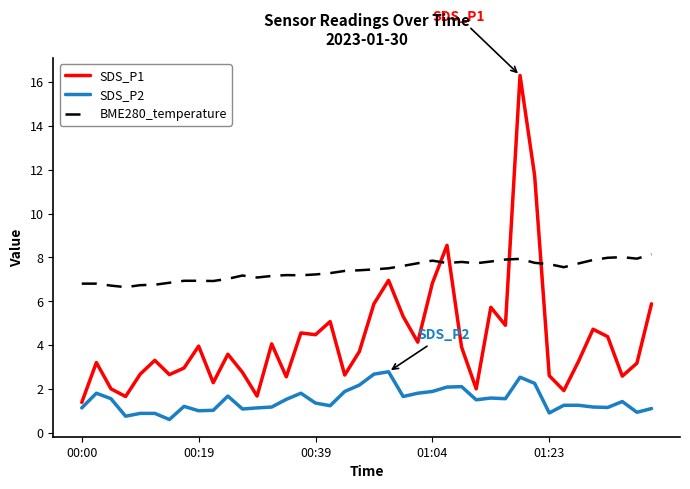

What is the sum of all SDS_P2 values?

59.4